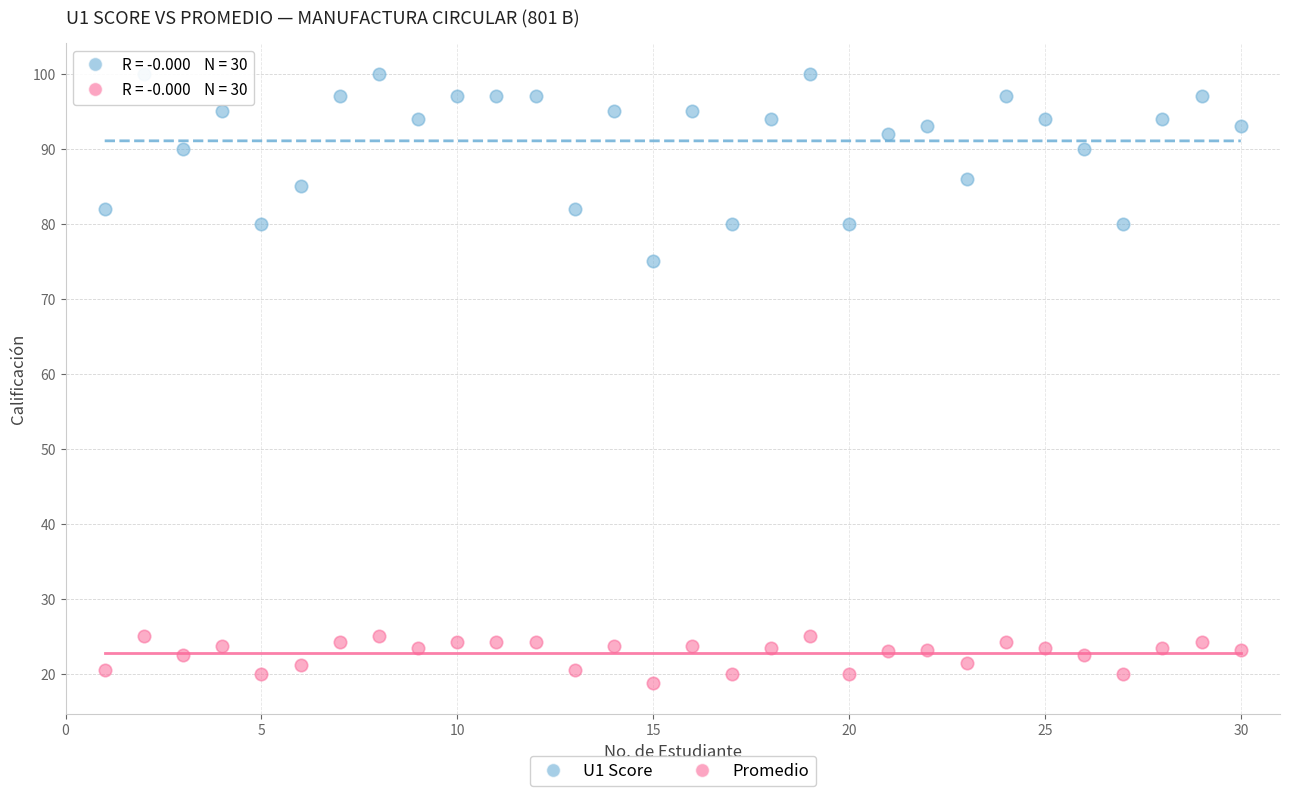

Which series contains the highest Y value?

U1 Score